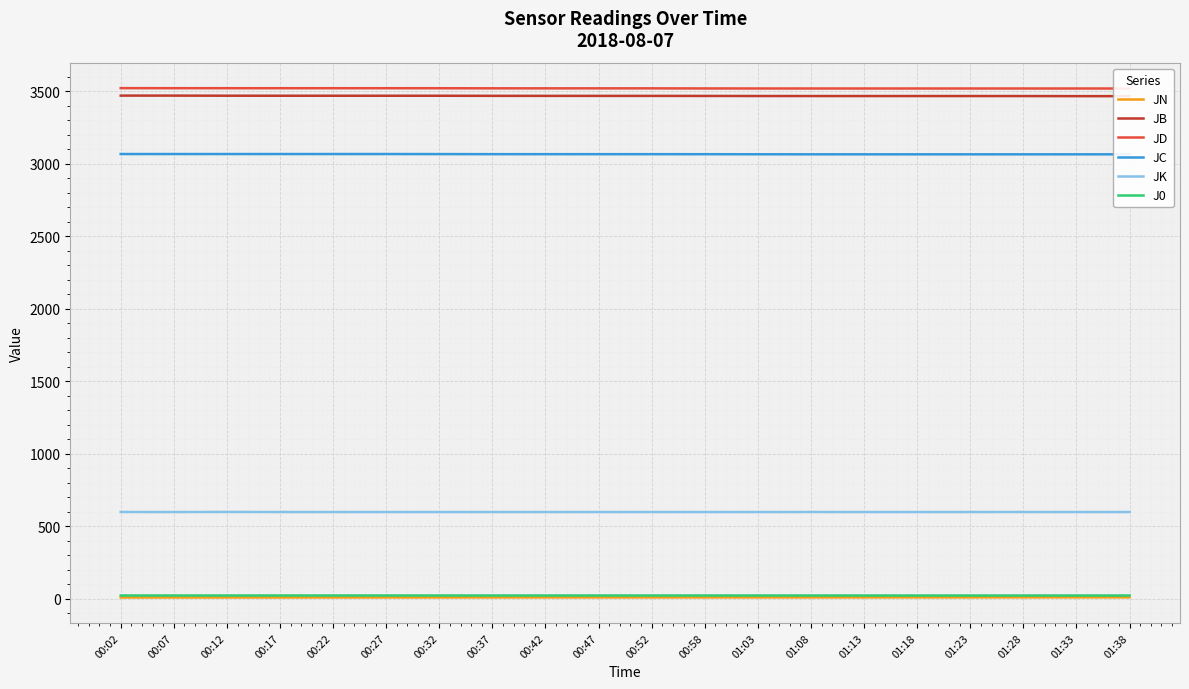

What is the label of the 7th point from the left?

00:32